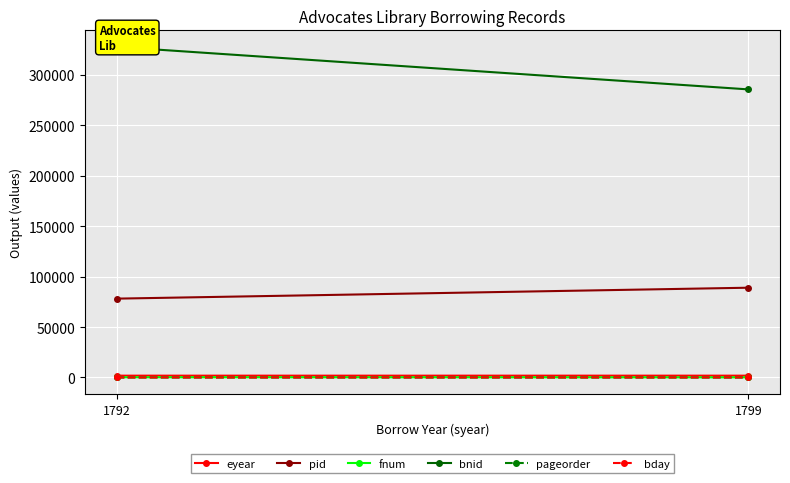

Reading right to left, what are all the values shown in this chart?

eyear: 1799=1800	1792=1793
pid: 1799=88931	1792=78111
fnum: 1799=135	1792=253
bnid: 1799=285407	1792=327538
pageorder: 1799=2	1792=1
bday: 1799=4	1792=23